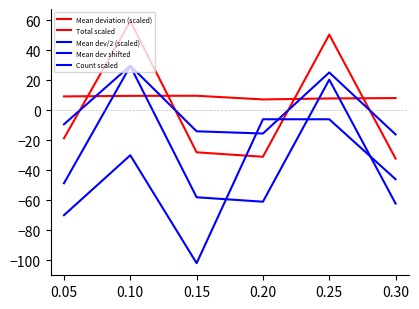

What is the sum of all Count scaled values?

-260.0